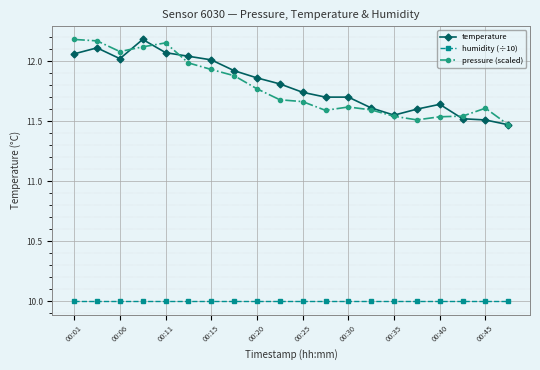

True or false: humidity (÷10) and temperature intersect in this chart.

False